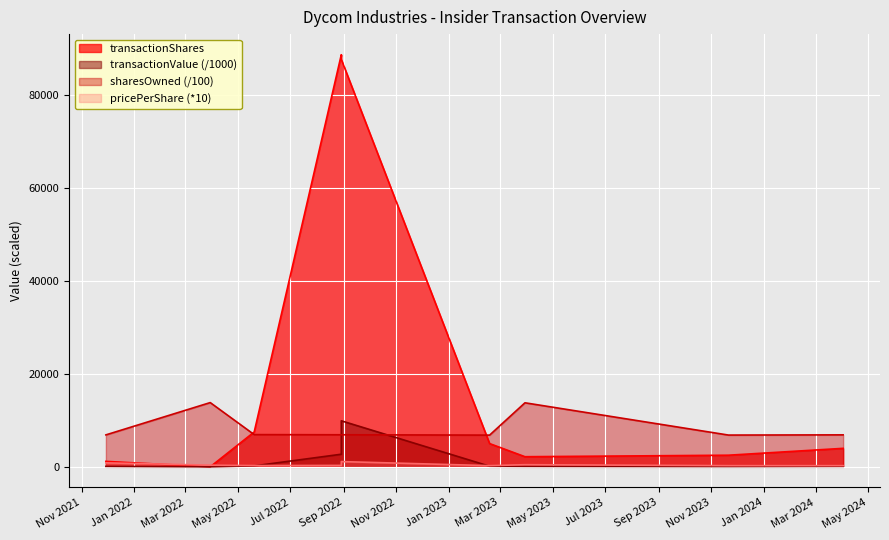

At which label does transactionShares reach its peak?

2022-08-29